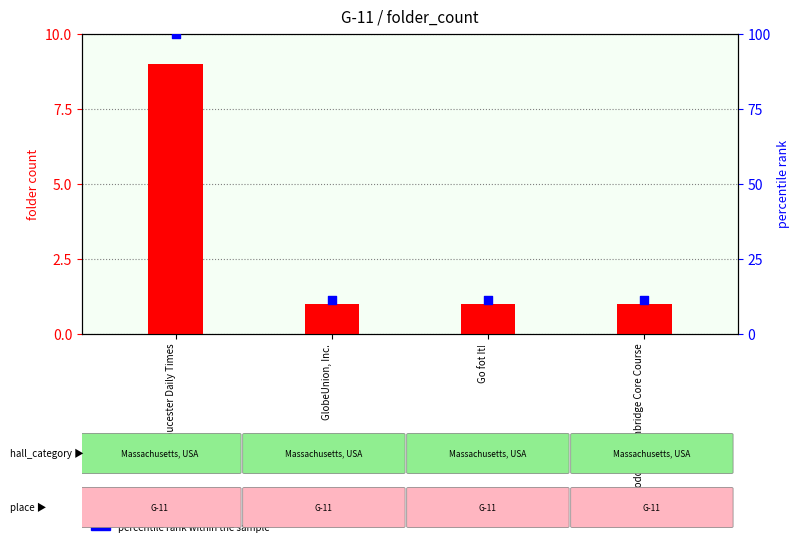

Is the value of folder count at Gloucester Daily Times greater than the value of percentile rank within the sample at Go fot It!?

No